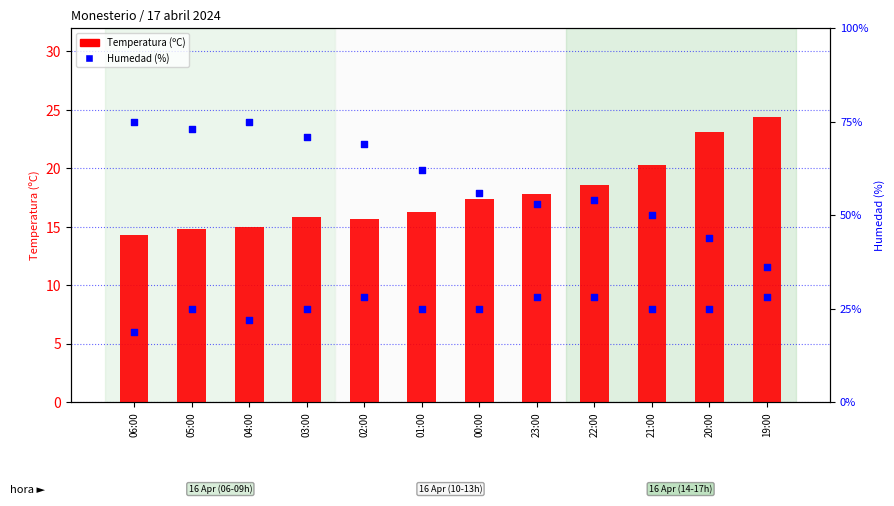

Is the value of Temperatura (ºC) at 03:00 greater than the value of Viento (km/h) at 02:00?

Yes